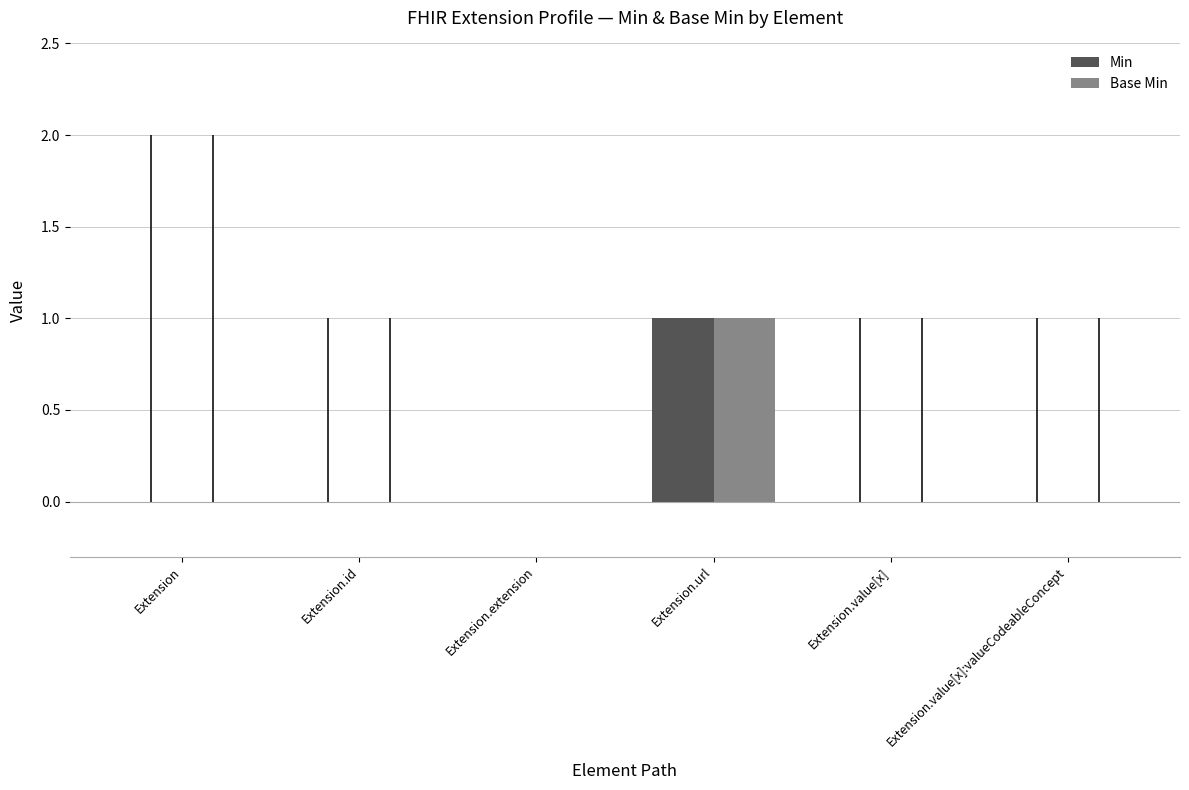

Which category has the highest value across all series?

Extension.url